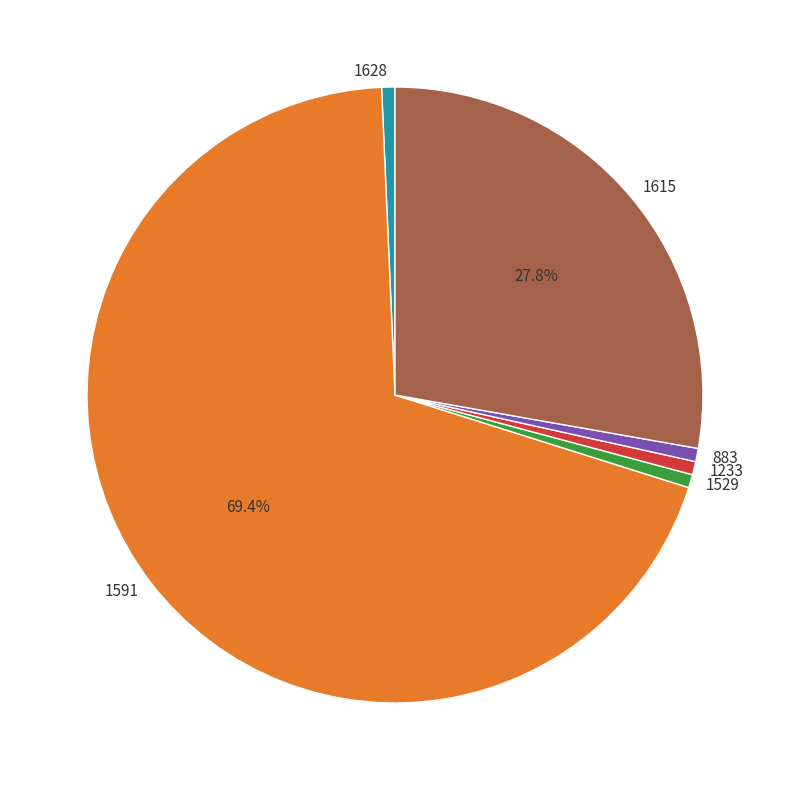

Which category accounts for the majority?

1591